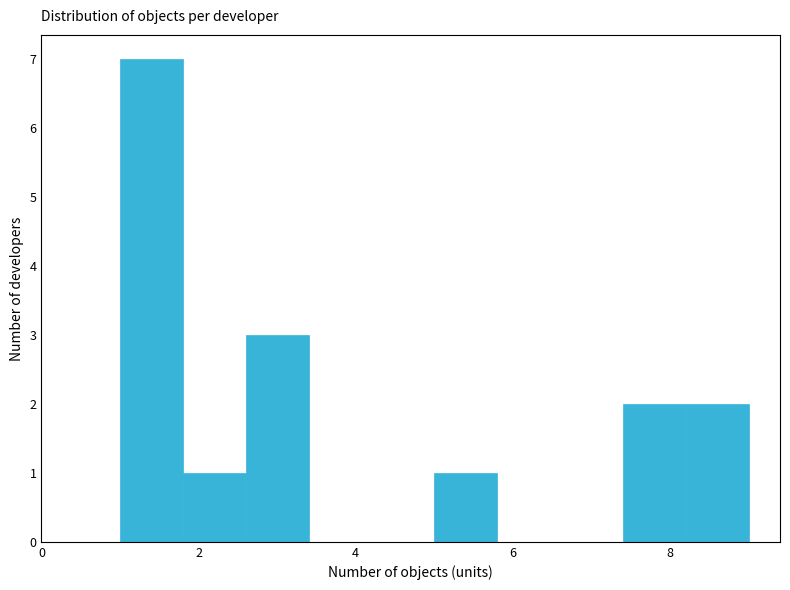

Reading left to right, transcribe this chart: for each bar, give the range it covers on the x-axis and its height. The values are not printed on the chart, so give them approximately, as read against the axis.

1.0 to 1.8: 7
1.8 to 2.6: 1
2.6 to 3.4: 3
3.4 to 4.2: 0
4.2 to 5.0: 0
5.0 to 5.8: 1
5.8 to 6.6: 0
6.6 to 7.4: 0
7.4 to 8.2: 2
8.2 to 9.0: 2